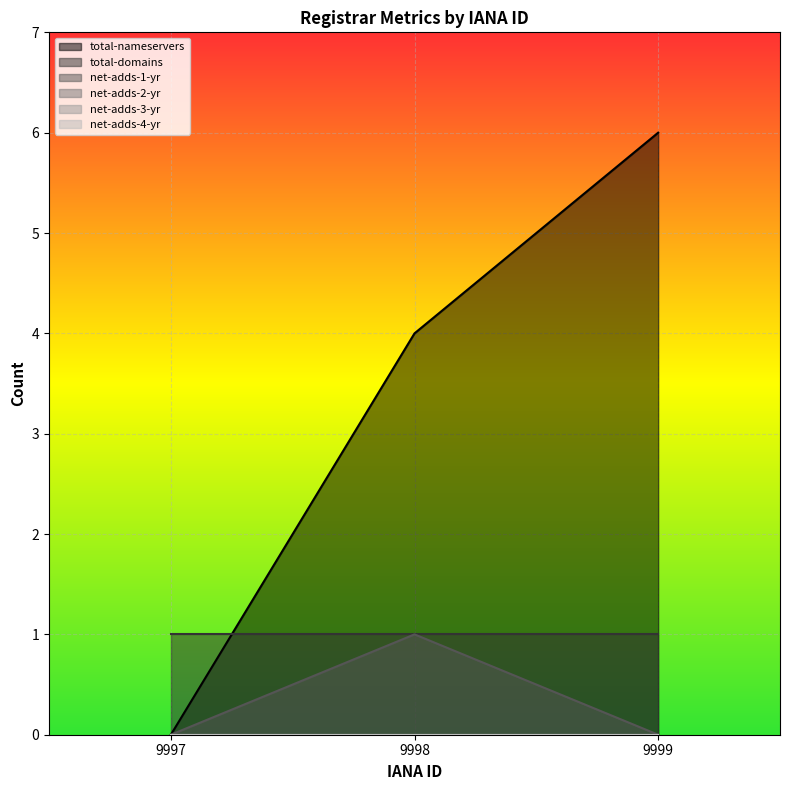

Which series changed the most between 9997 and 9999?

total-nameservers